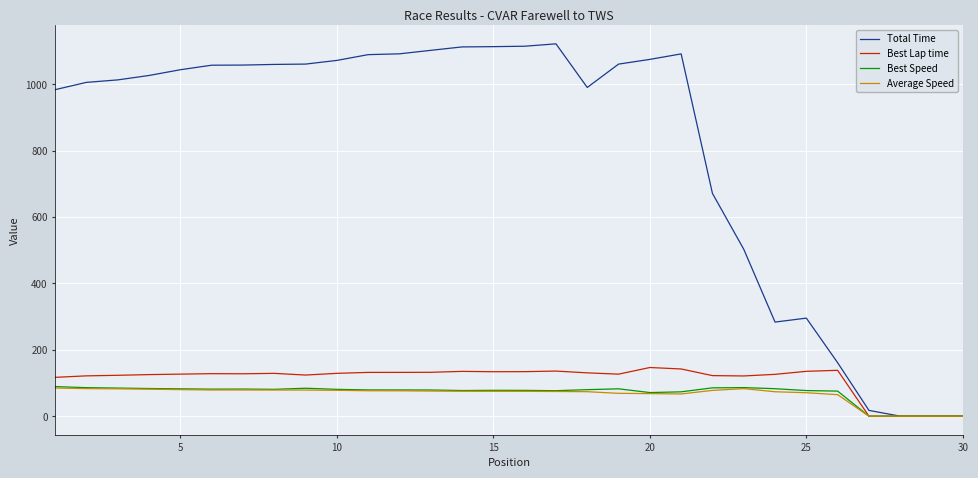

Which series has the widest spread of values?

Total Time